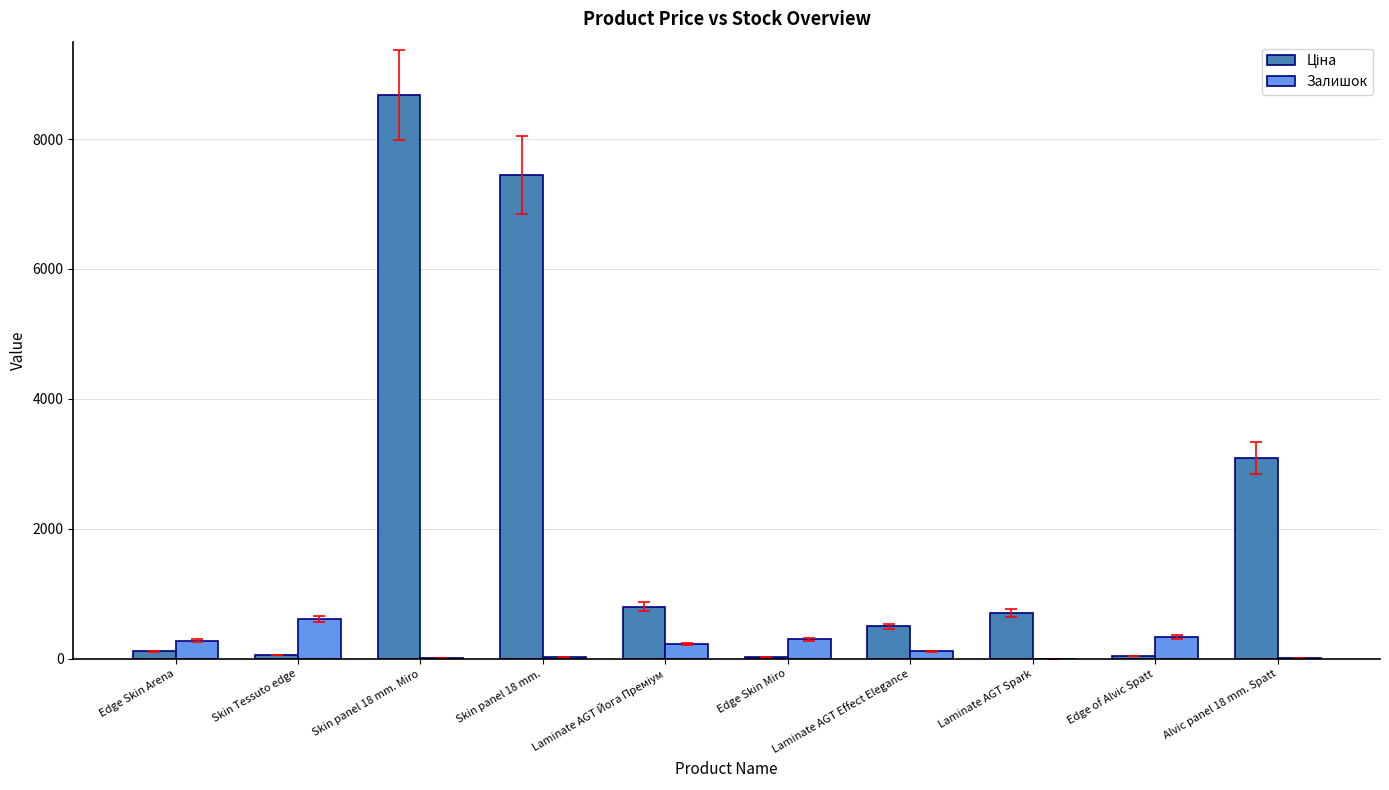

What is the sum of all Залишок values?

1900.0